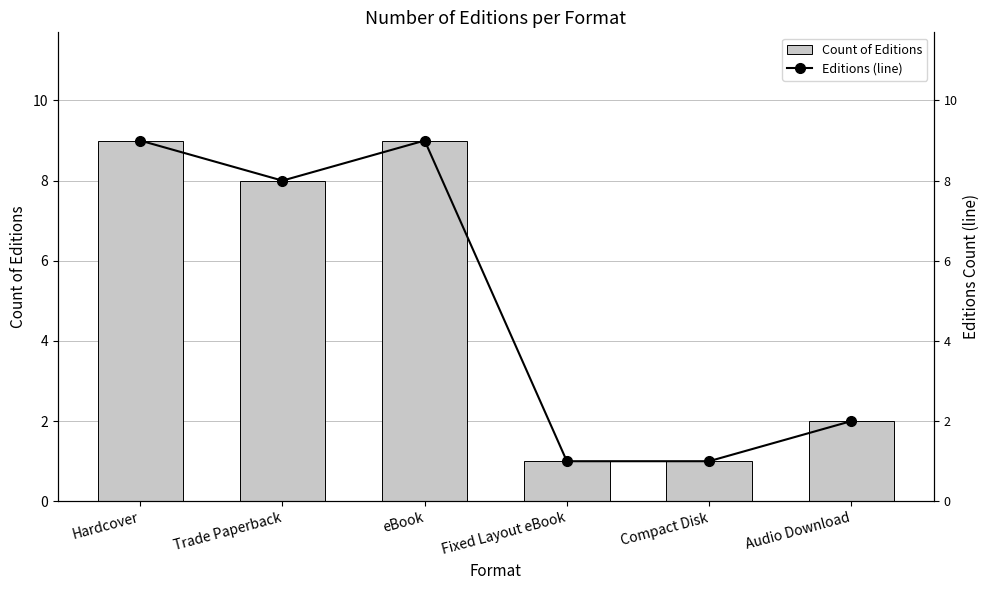

How many categories are shown in the chart?

6